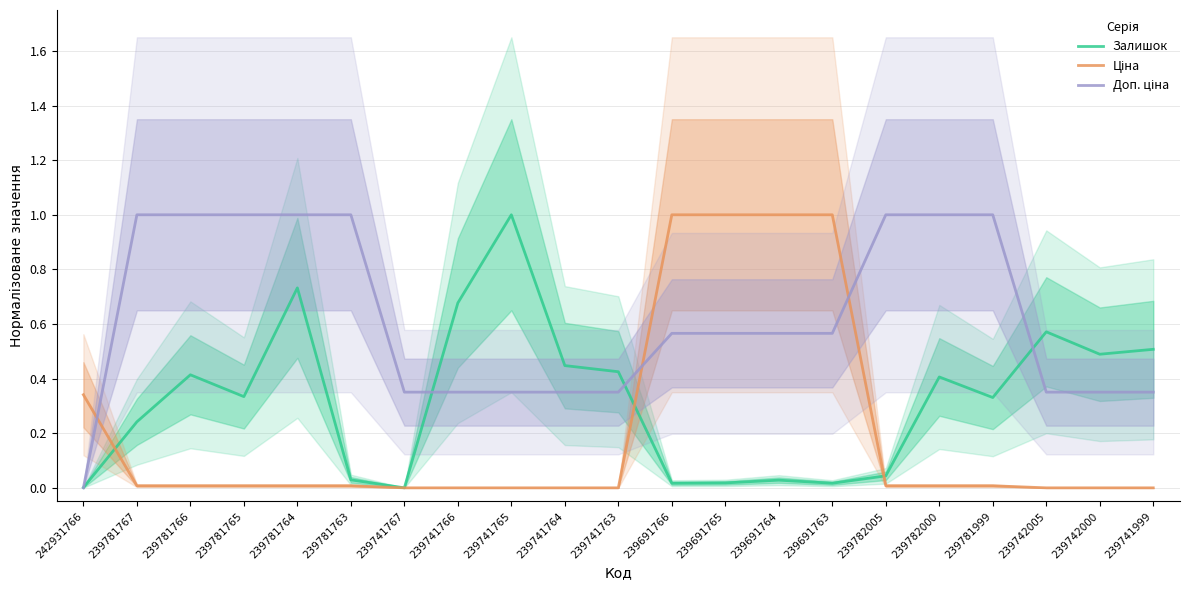

True or false: Ціна has more than 2 points higher than both neighbors.

False